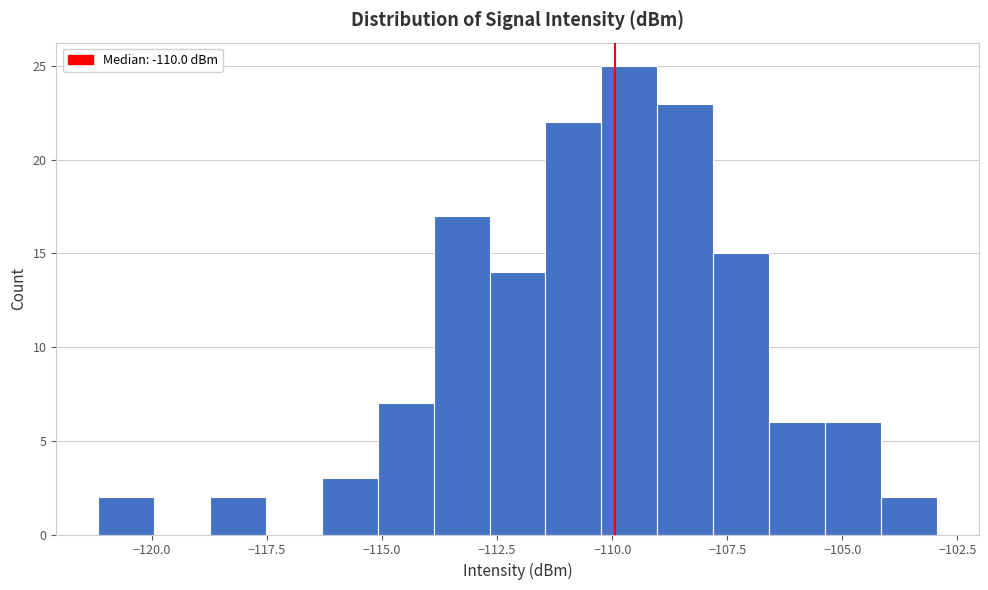

Read against the x-axis, roughly where is the centre of the tallest bar?

-109.5